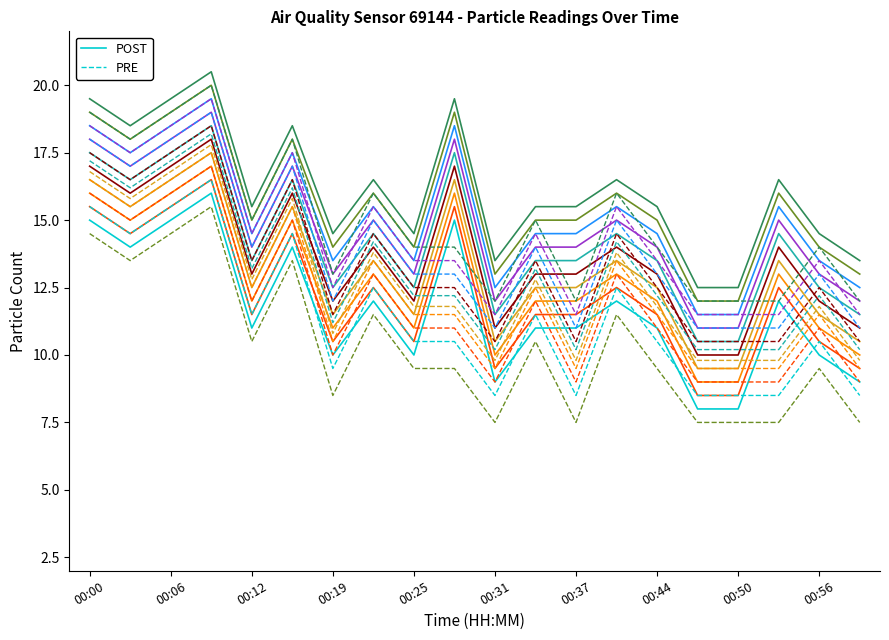

What is the difference between the maximum and second lowest values in the POST series?

8.0